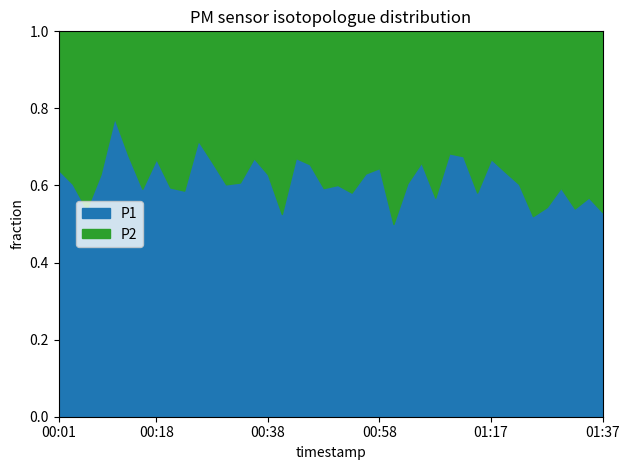

Where is the first local minimum for P1?

00:06